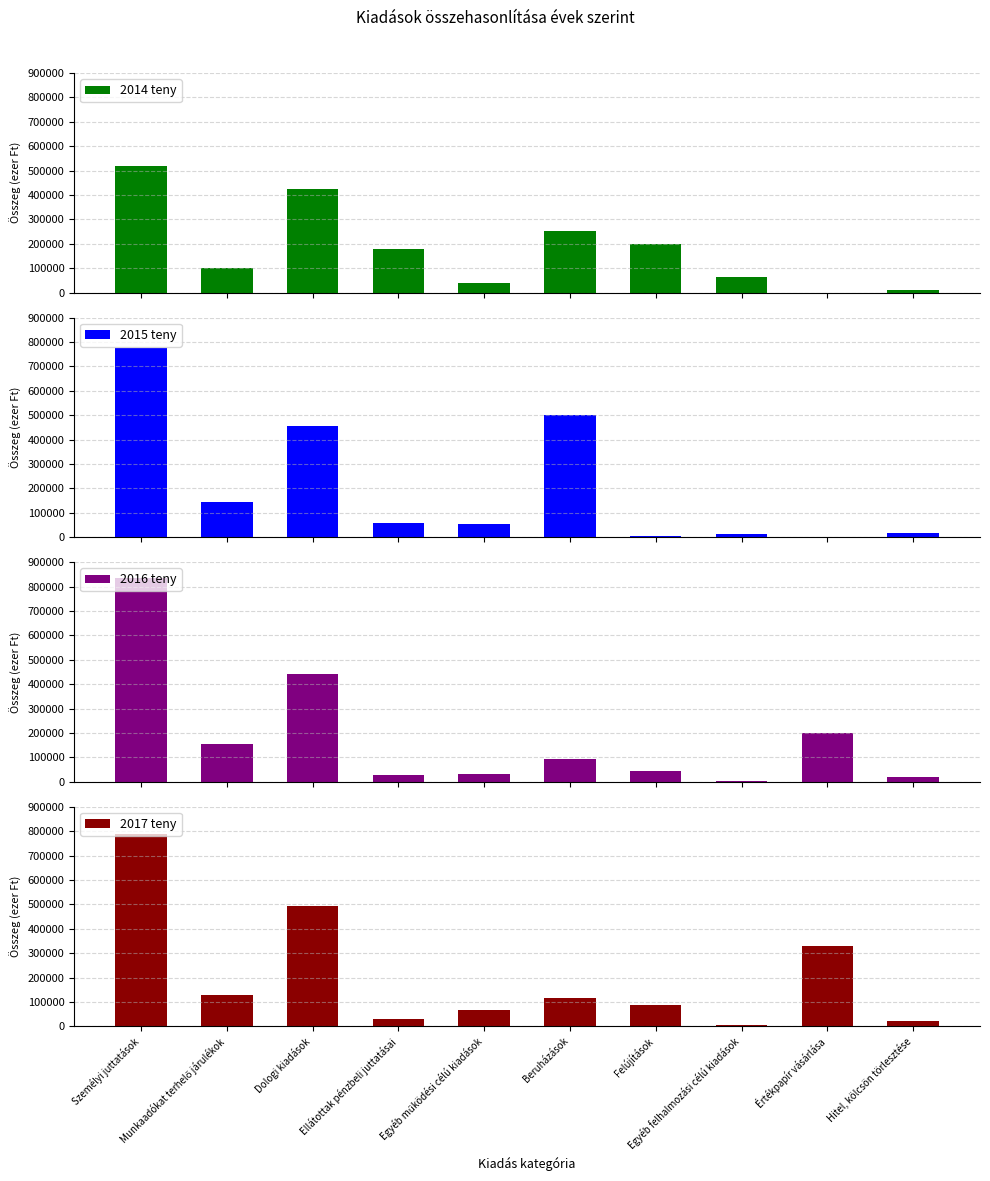

What is the value of the 2016 teny bar at the 2nd from the left?

155601